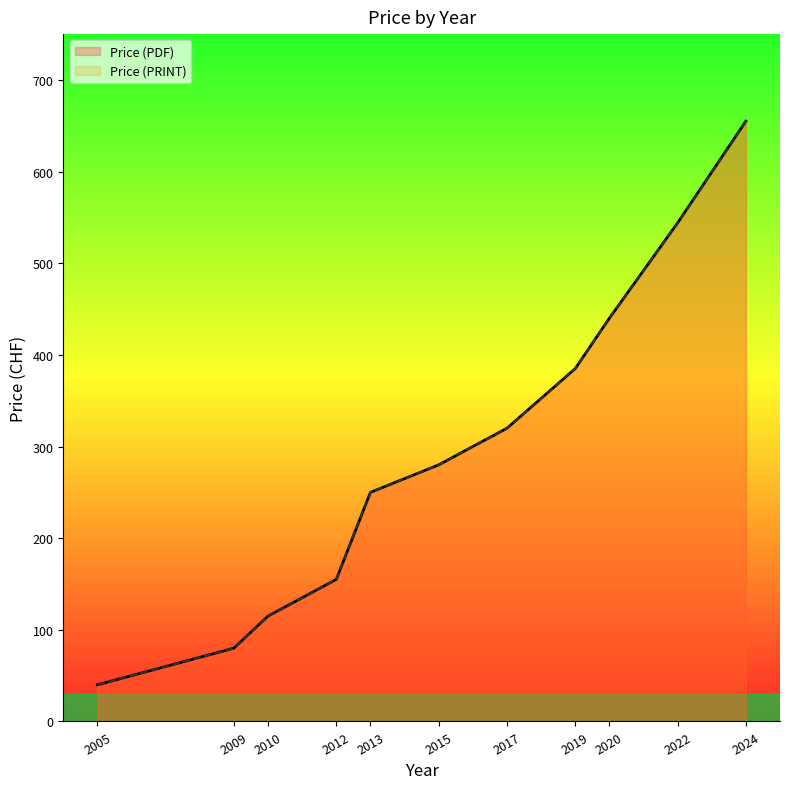

Which category has the lowest value in the Price (PDF) series?

2005